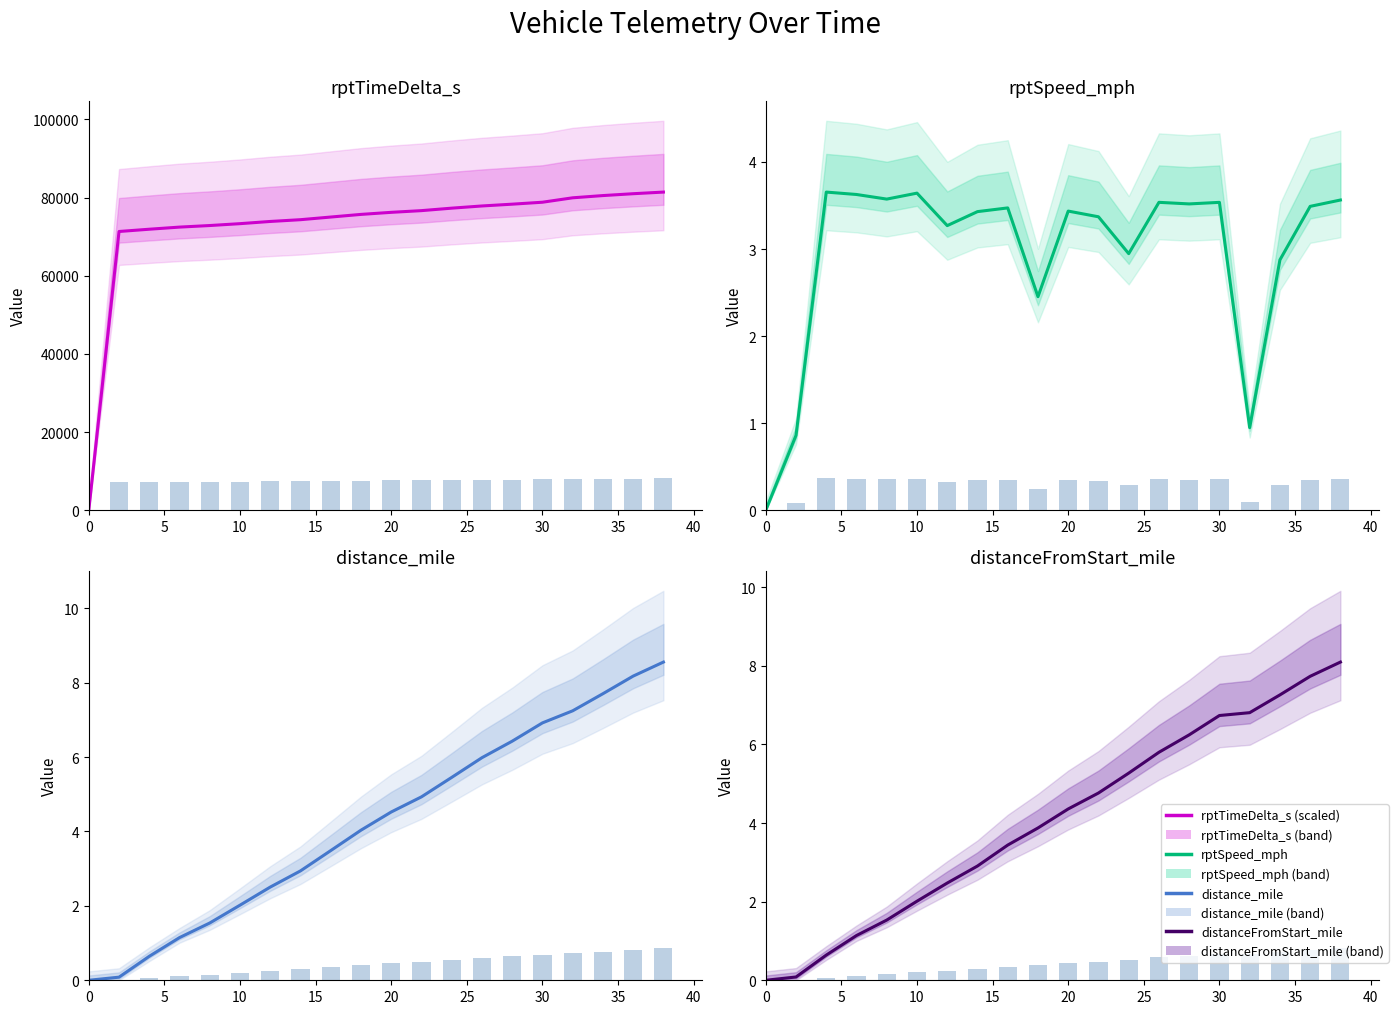

Reading left to right, list all the values displayed in this chart.

rptTimeDelta_s: 0=0.0	2=7131.6	4=7189.5	6=7243.8	8=7283.9	10=7331.8	12=7388.2	14=7433.4	16=7501.1	18=7568.7	20=7621.5	22=7665.1	24=7728.4	26=7784.4	28=7830.3	30=7880.1	32=7993.2	34=8050.3	36=8097.9	38=8139.6
rptSpeed_mph: 0=0.0	2=0.1	4=0.4	6=0.4	8=0.4	10=0.4	12=0.3	14=0.3	16=0.3	18=0.2	20=0.3	22=0.3	24=0.3	26=0.4	28=0.4	30=0.4	32=0.1	34=0.3	36=0.3	38=0.4
distance_mile: 0=0.0	2=0.1	4=0.6	6=1.1	8=1.5	10=2.0	12=2.5	14=2.9	16=3.5	18=4.0	20=4.5	22=4.9	24=5.5	26=6.0	28=6.4	30=6.9	32=7.2	34=7.7	36=8.2	38=8.6
distanceFromStart_mile: 0=0.0	2=0.1	4=0.6	6=1.1	8=1.5	10=2.0	12=2.5	14=2.9	16=3.4	18=3.9	20=4.4	22=4.8	24=5.3	26=5.8	28=6.2	30=6.7	32=6.8	34=7.3	36=7.7	38=8.1